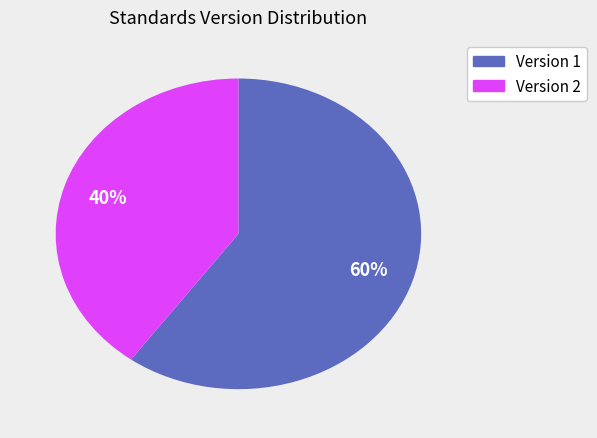

To the nearest percent, what is the average slice percentage?

50%